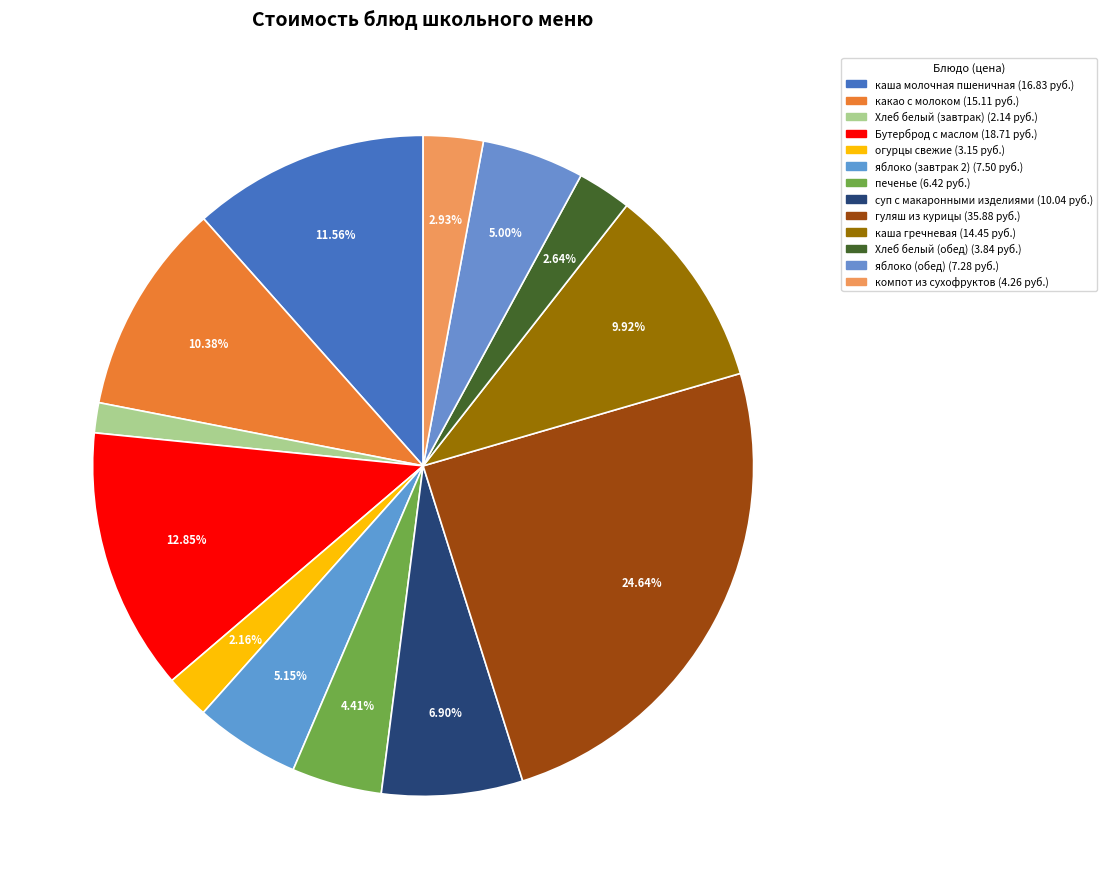

Is there any slice that represents more than half of the pie?

No